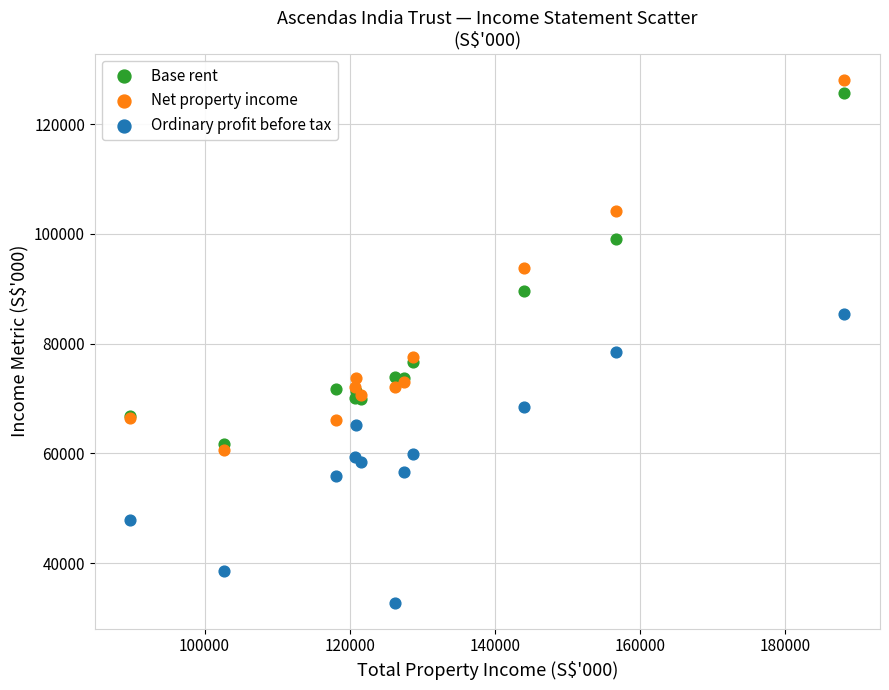

What are all the series names shown in the legend?

Base rent, Net property income, Ordinary profit before tax